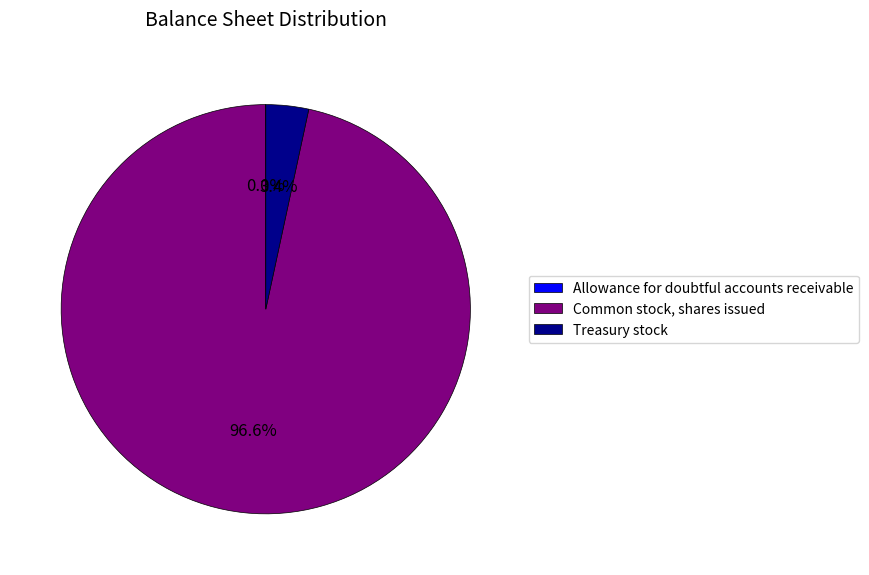

What percentage is the Common stock, shares issued slice, to the nearest percent?

97%